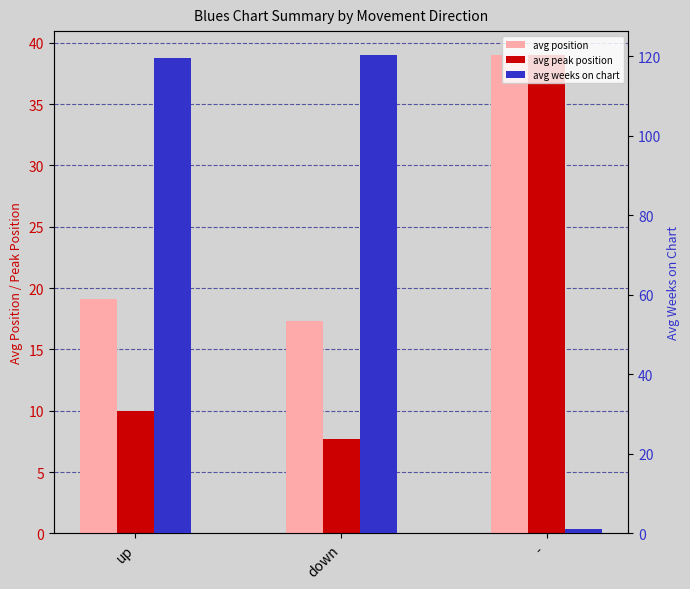

What is the sum of the avg position values at down and -?

56.3